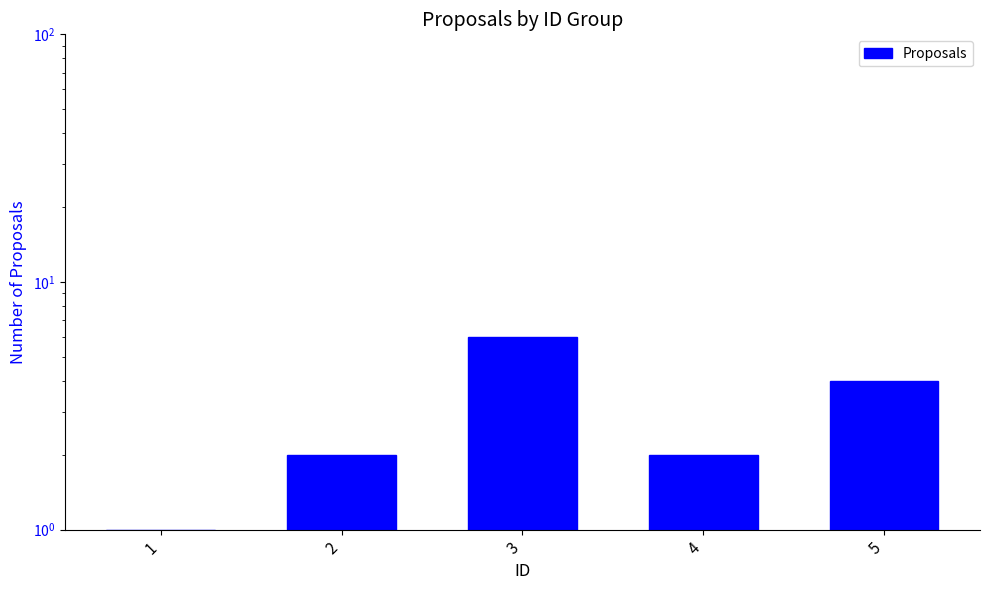

What is the value of the 4th bar from the left?

2